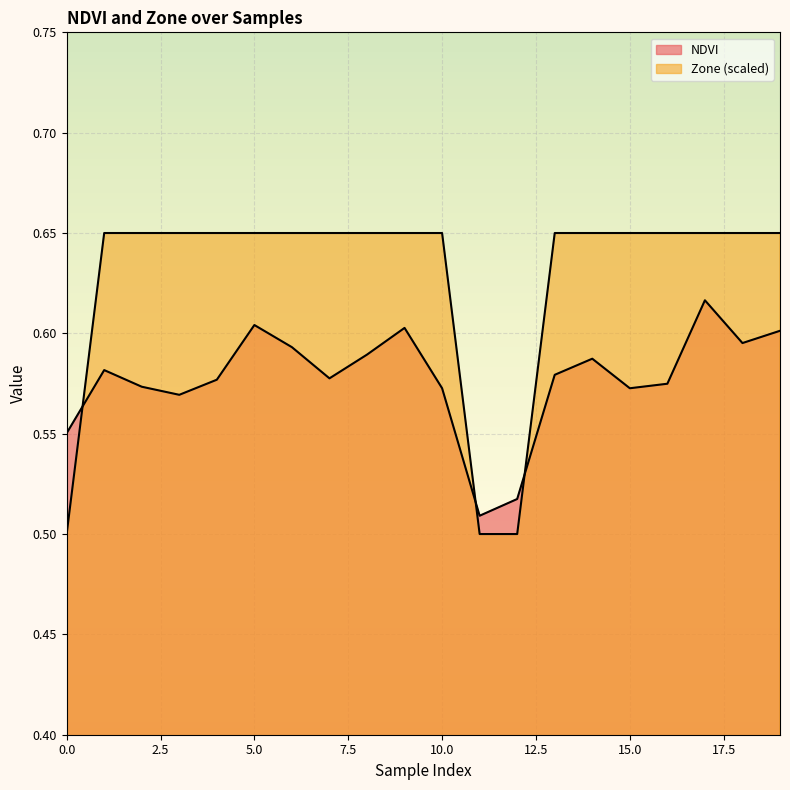

What are all the series names shown in the legend?

NDVI, Zone